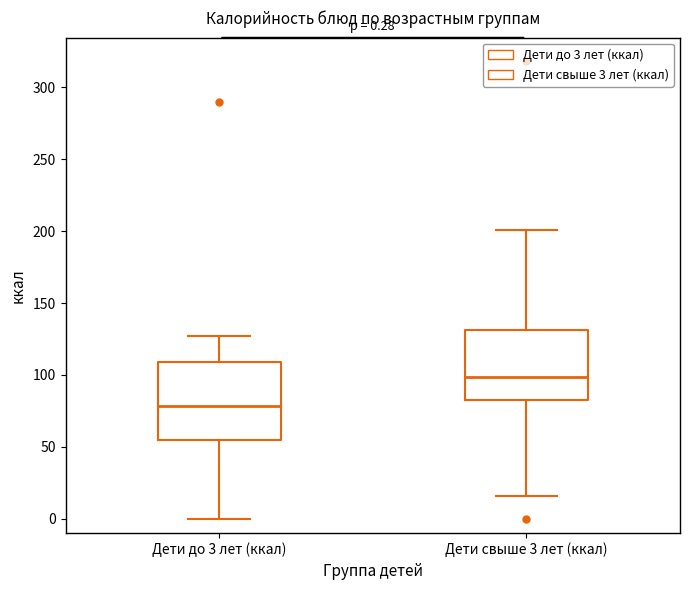

Which box has the highest median line?

Дети свыше 3 лет (ккал)